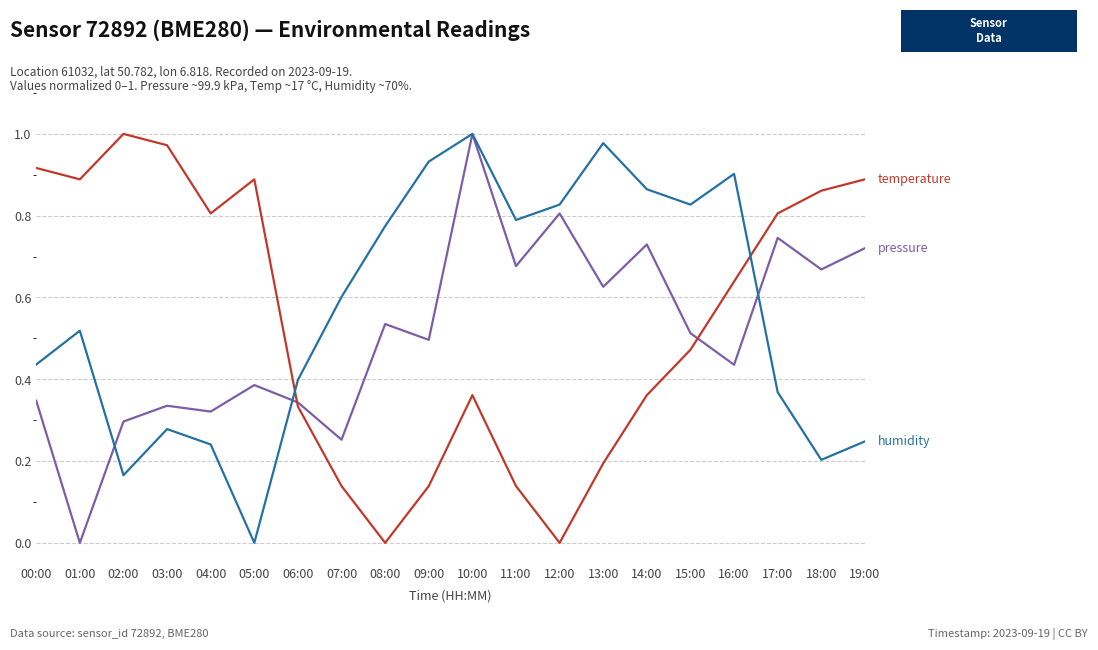

What is the total value across all series at 19:00?

1.9